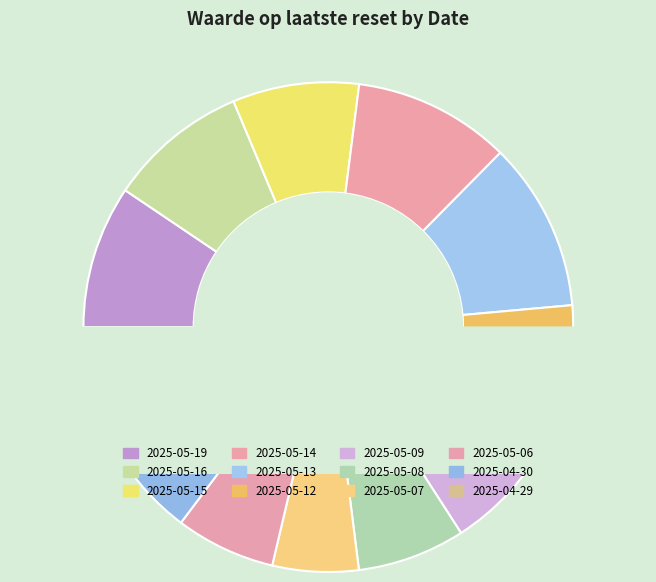

Is it true that 2025-04-29 is 22% of the pie?

False